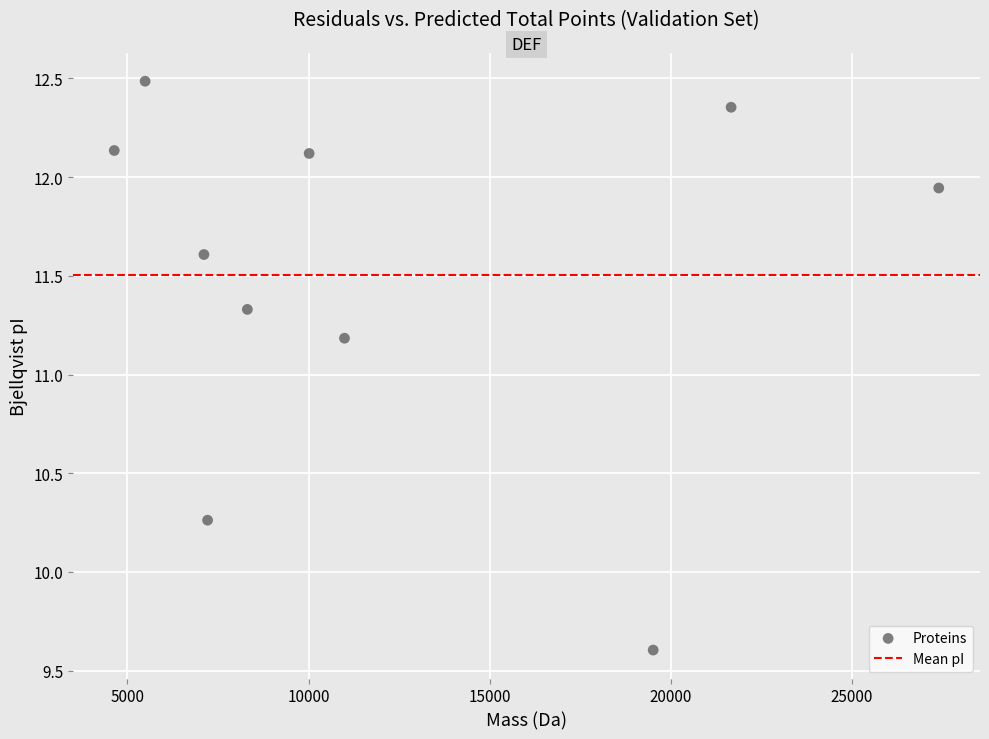

What Y value in the scatter plot is closest to 11?

11.2